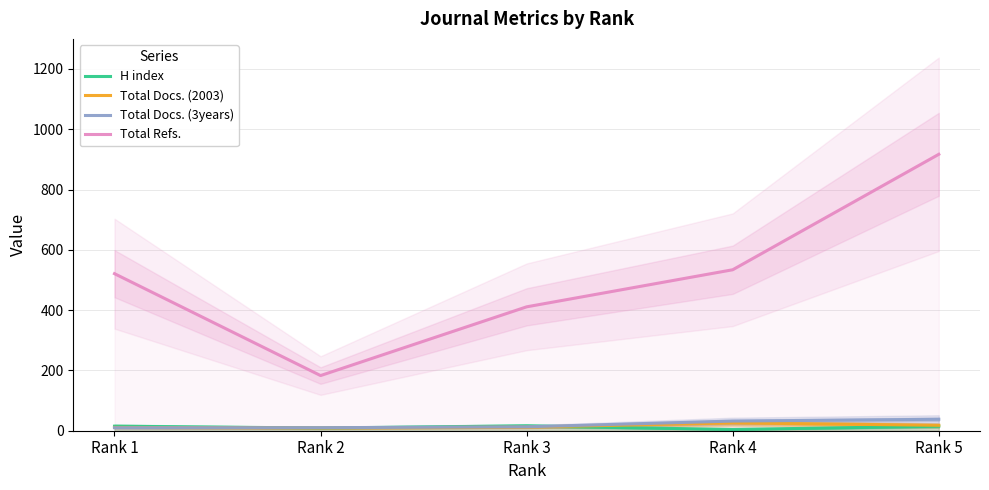

Is this an area chart (filled region under the line)?

No